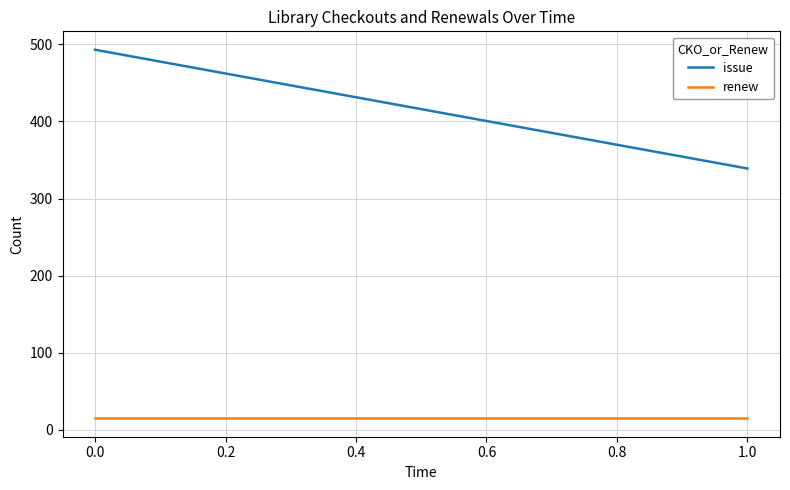

Count the number of data series in this chart.

2